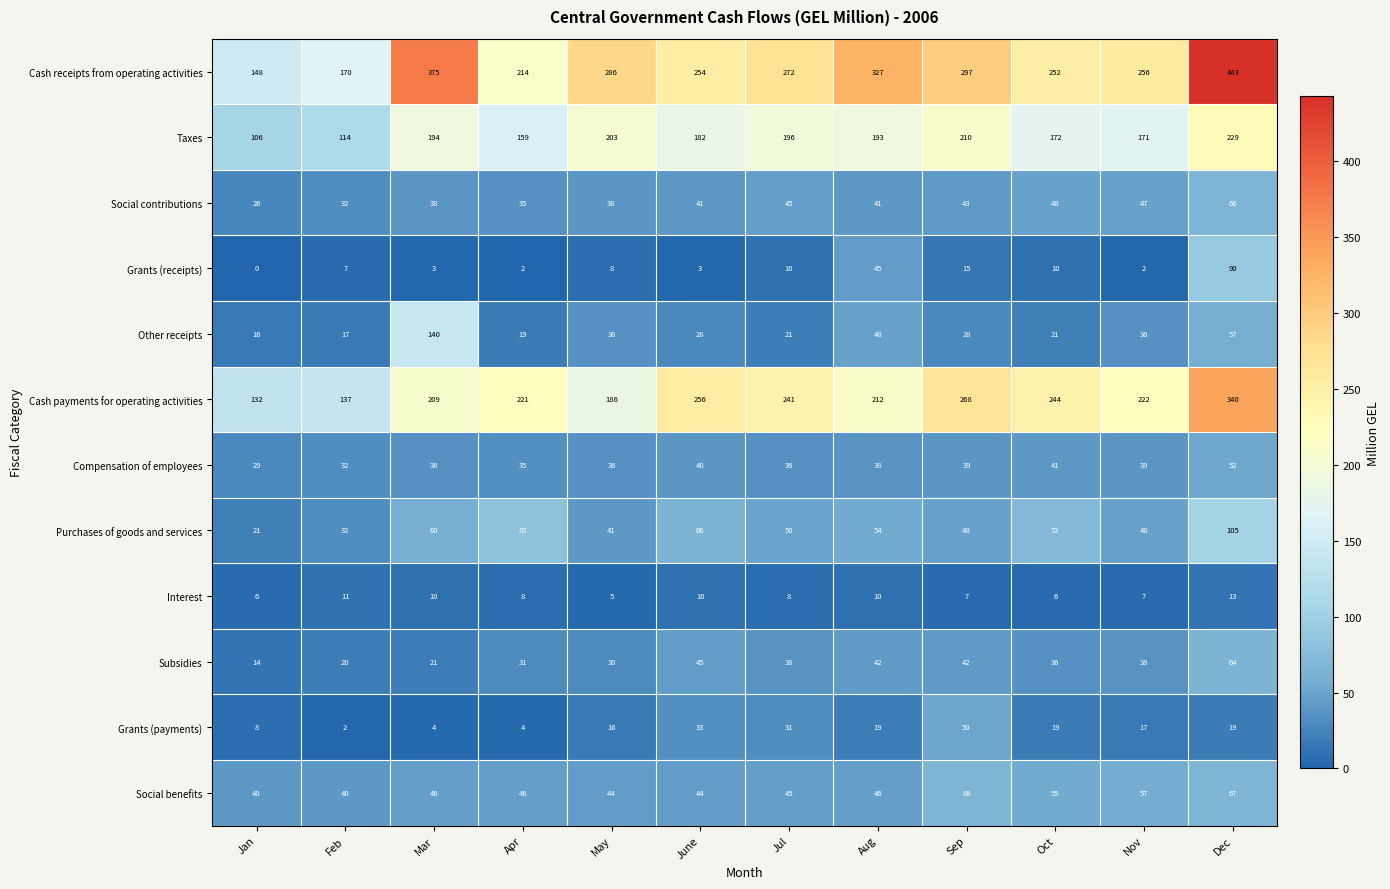

Which series has the largest total across all categories?

Cash receipts from operating activities